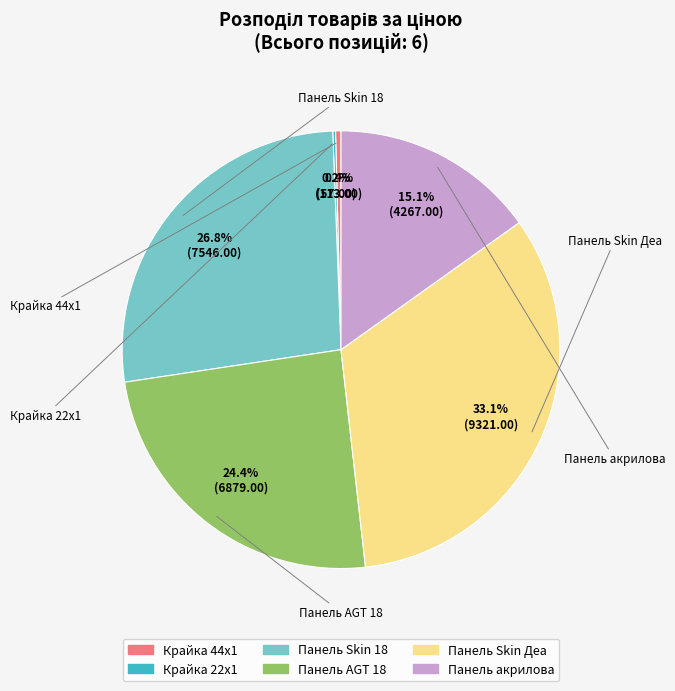

The Панель Skin 18 slice represents 27% of the pie. True or false?

True